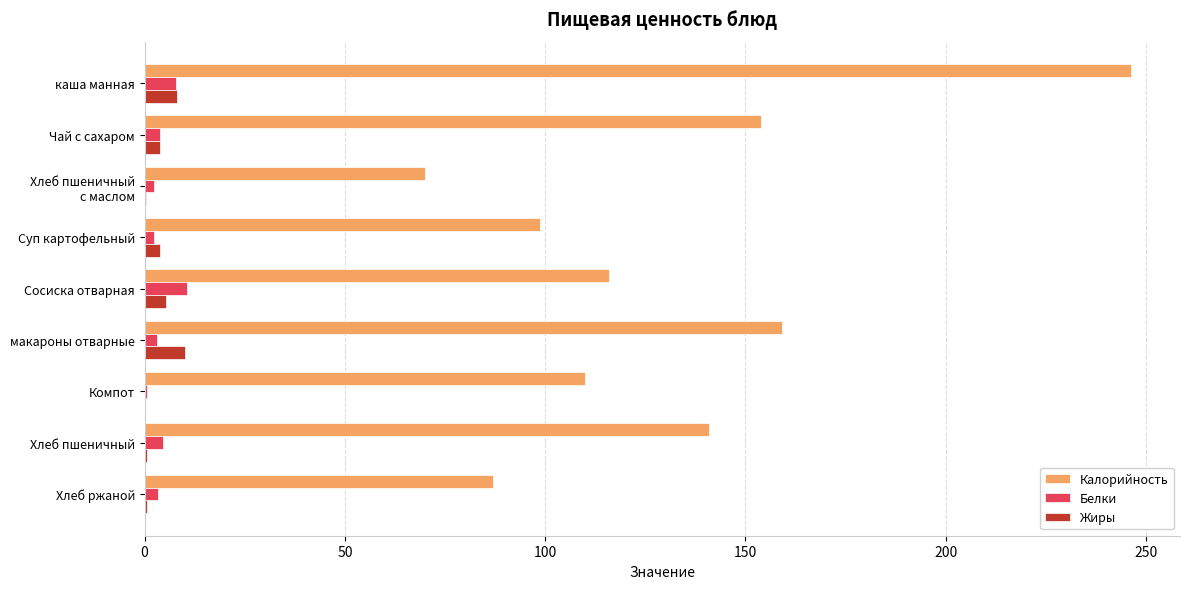

Between каша манная and Сосиска отварная, which series saw the biggest shift?

Калорийность